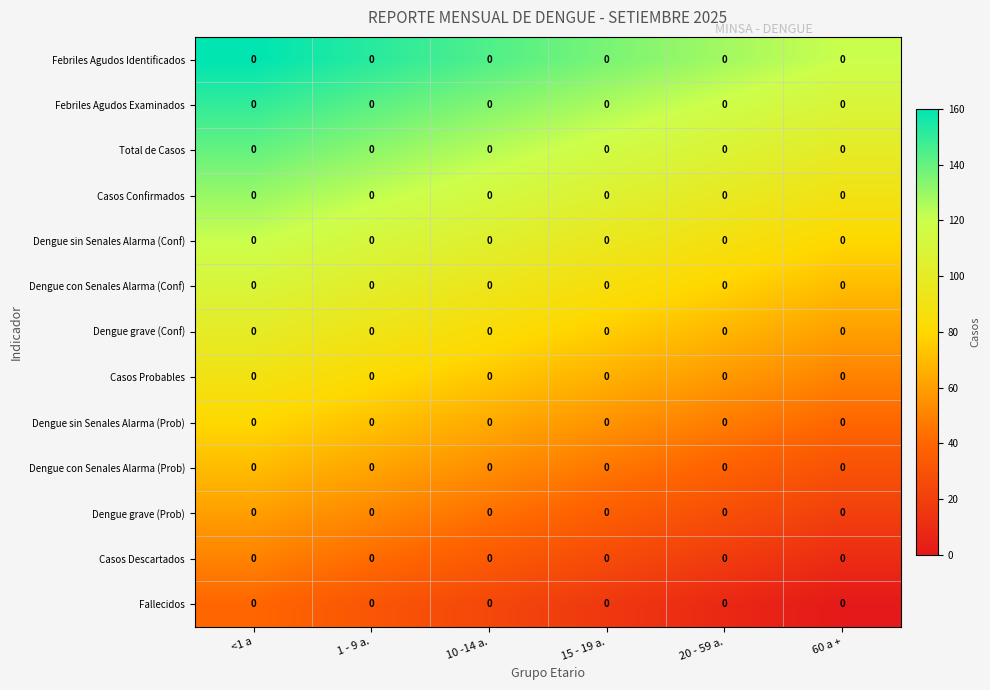

Which label corresponds to the largest value in the chart?

<1 a